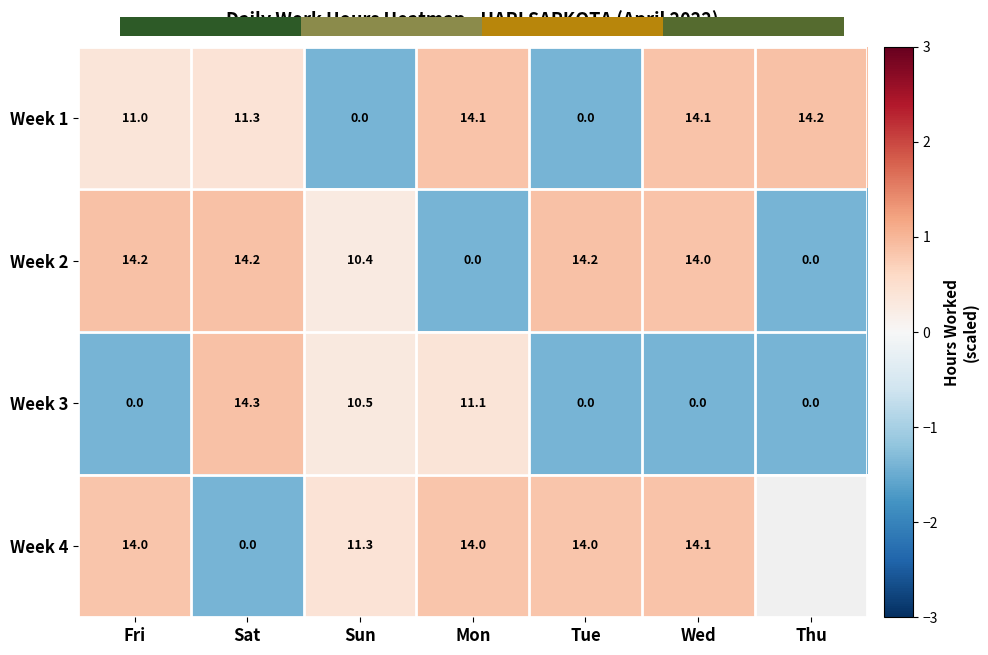

Which category has the lowest value in the Week 2 series?

Mon